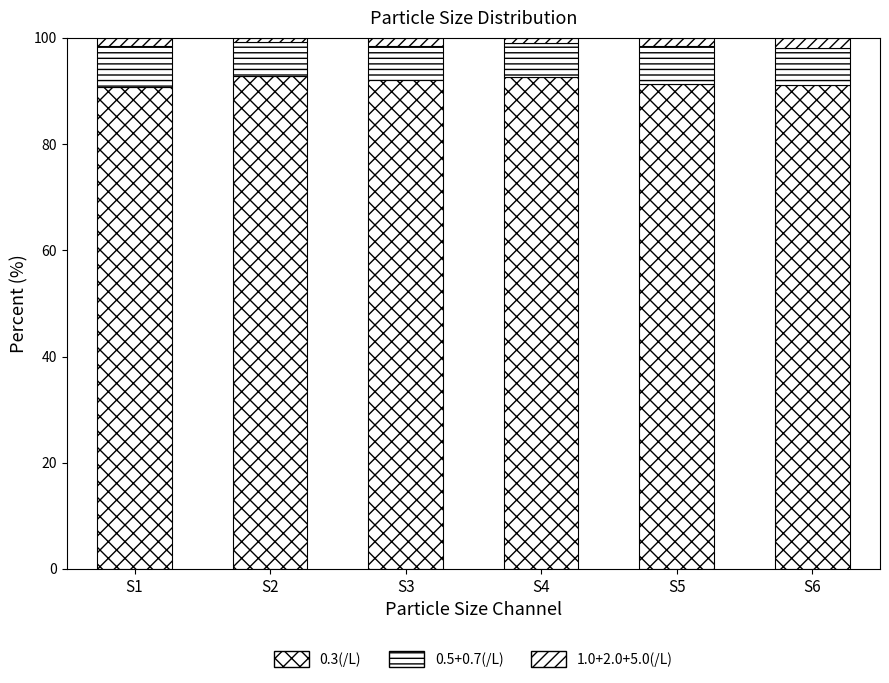

How many bars are there in total?

6